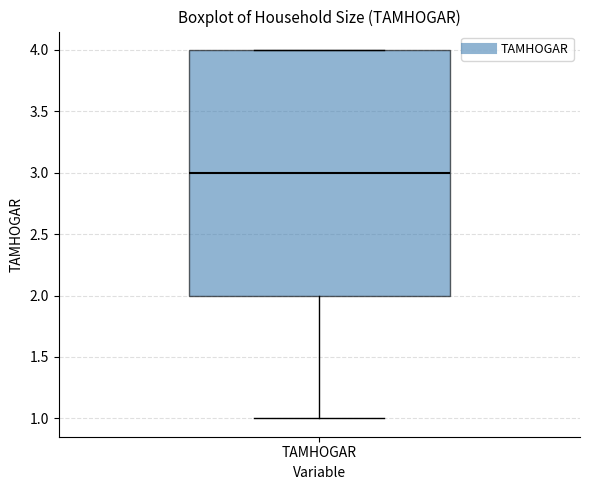

Transcribe this box plot: give where the median line is, the range the box spans, and where the two whiskers end, as read against the y-axis. The values are not printed on the chart, so give them approximately, as read against the axis.

median 3, box 2 to 4, whiskers 1 to 4